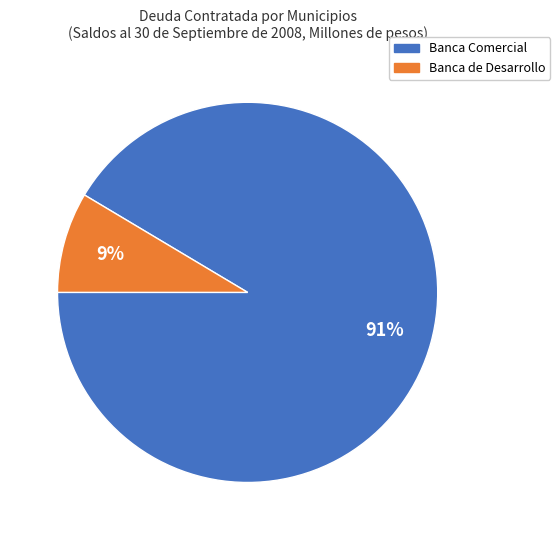

How many slices are in this pie chart?

2